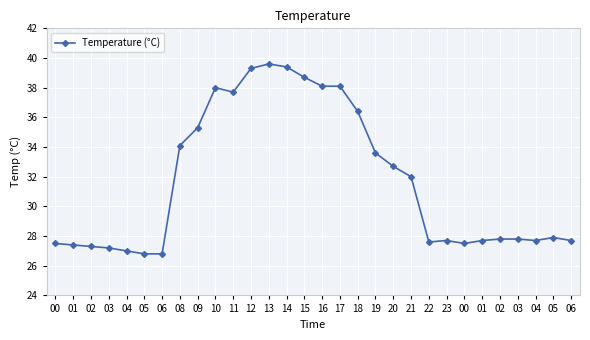

How many series are shown in this chart?

1